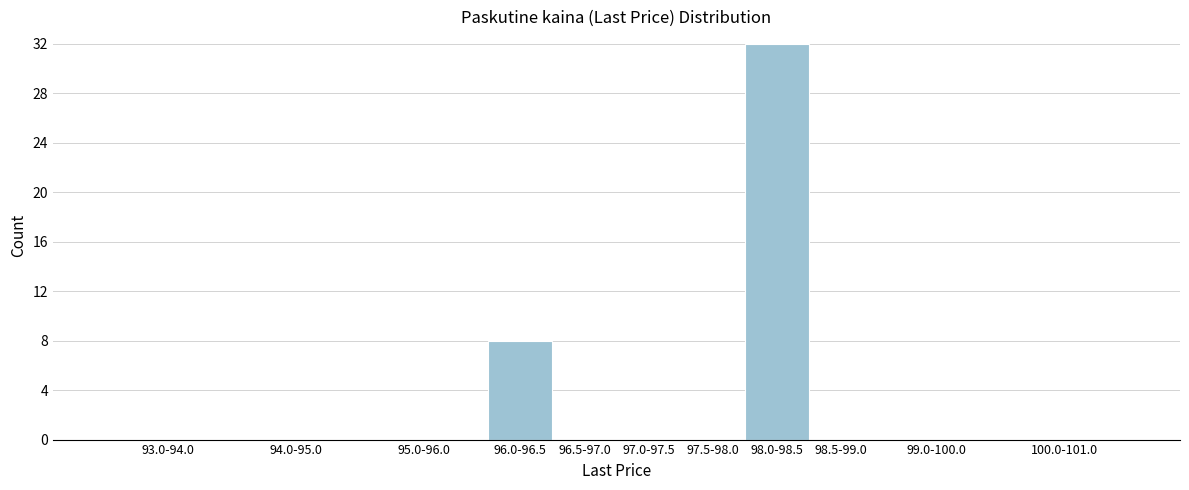

Reading right to left, extract all data points from this chart.

100.0-101.0=0	99.0-100.0=0	98.5-99.0=0	98.0-98.5=32	97.5-98.0=0	97.0-97.5=0	96.5-97.0=0	96.0-96.5=8	95.0-96.0=0	94.0-95.0=0	93.0-94.0=0